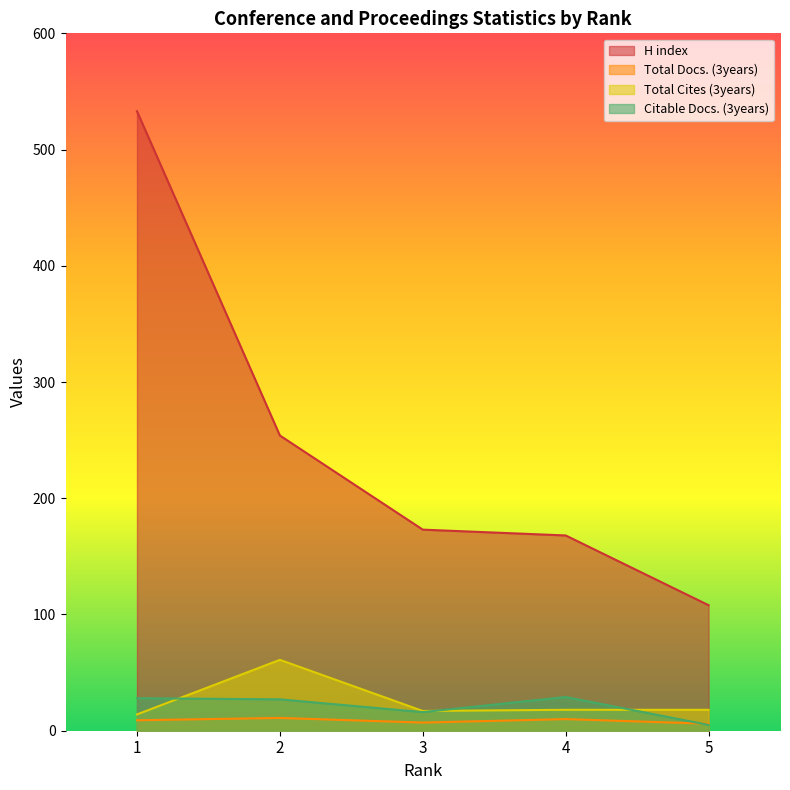

Rank the categories by Citable Docs. (3years) value from lowest to highest.

5, 3, 2, 1, 4